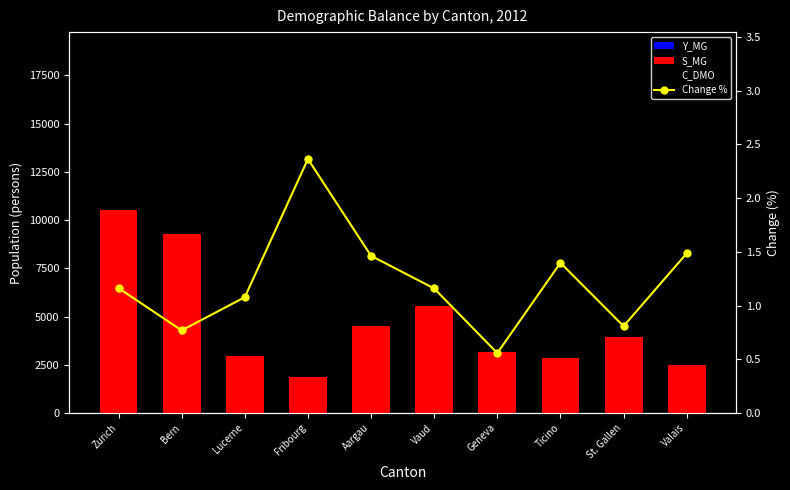

Which category has the lowest value in the Y_MG series?

Ticino